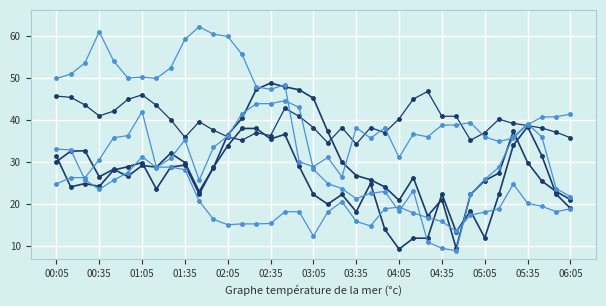

Count the number of categories in the chart.

37